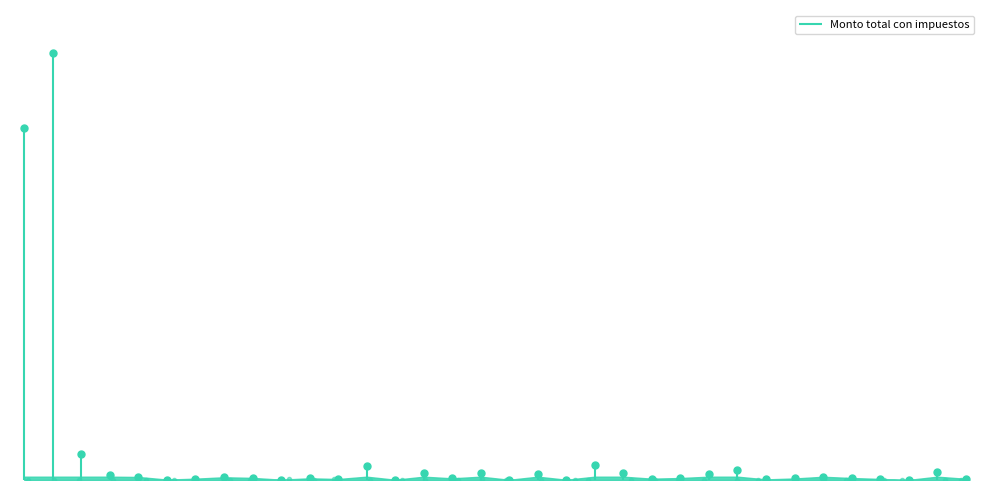

At which label is the value closest to 3221140?

721